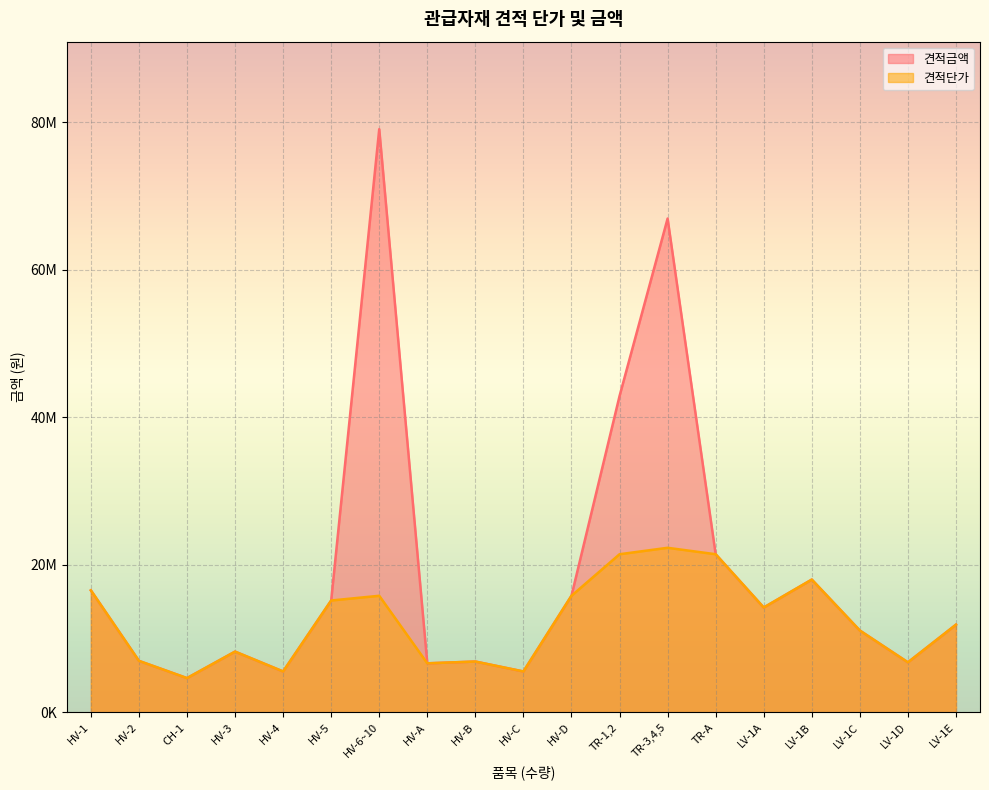

How many distinct data groups are displayed?

2